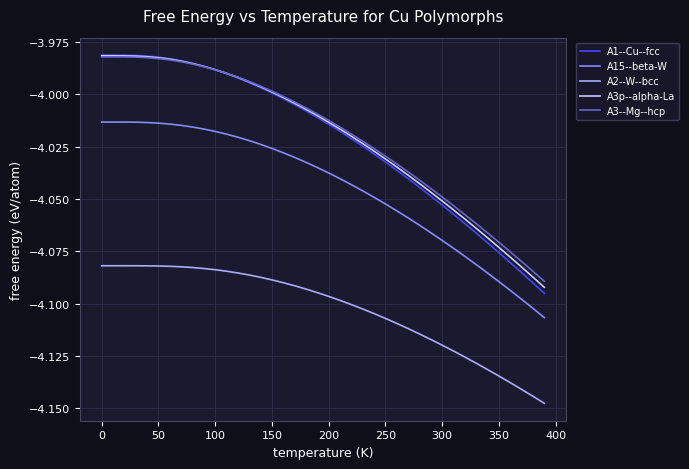

How many values in the A3--Mg--hcp series exceed -4?

16